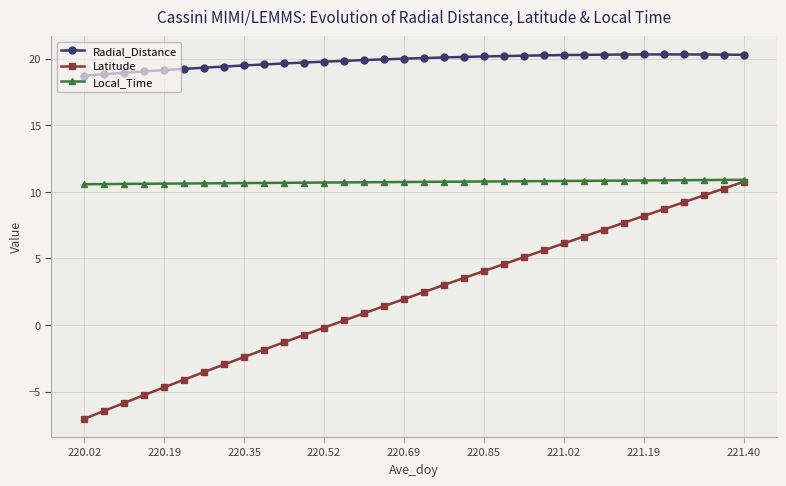

True or false: Latitude and Radial_Distance cross at least once.

False